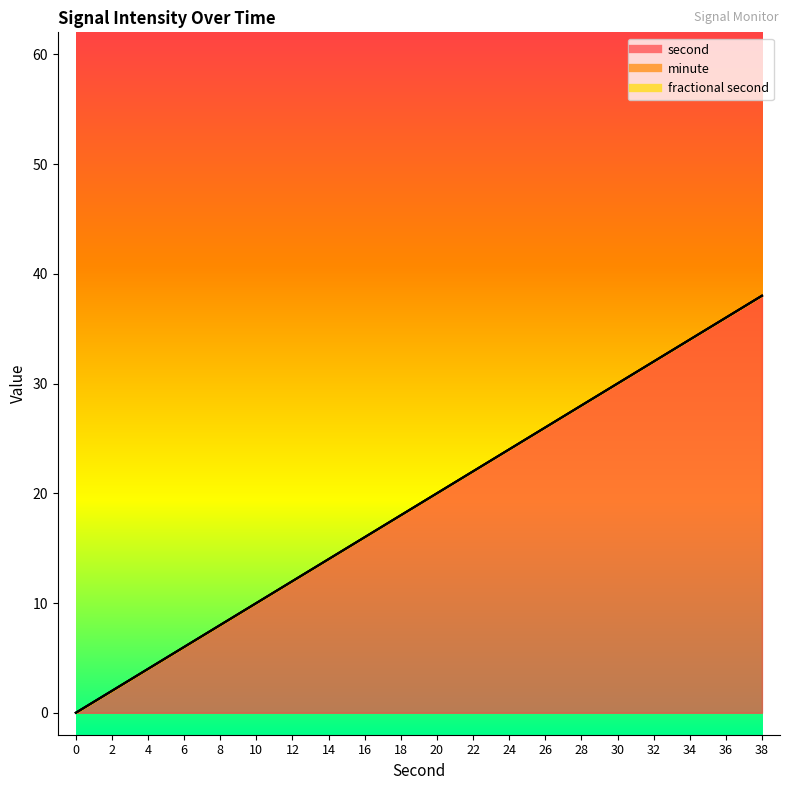

How many lines are shown in the chart?

3